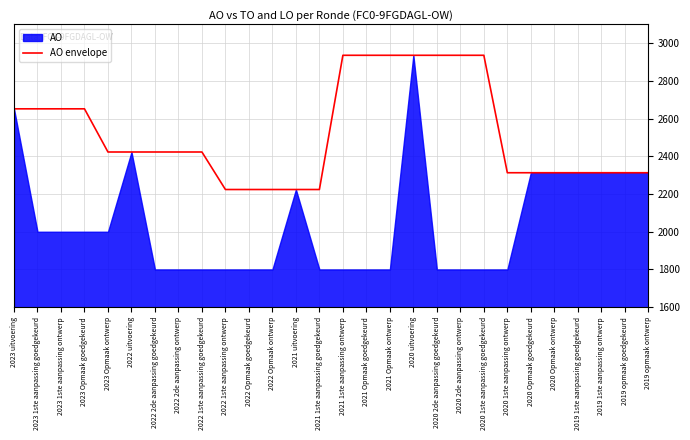

At which label does the data first exceed 2423?

2023 uitvoering